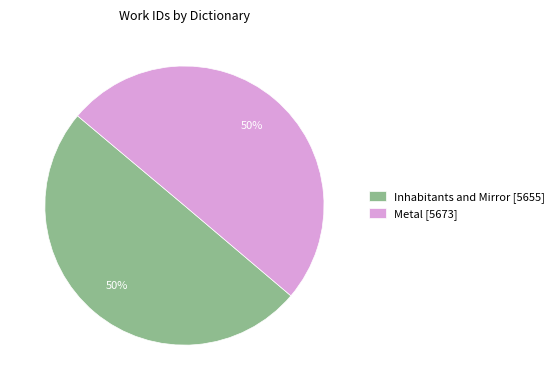

Approximately how many times larger is the value at Metal [5673] compared to Inhabitants and Mirror [5655]?

1.0